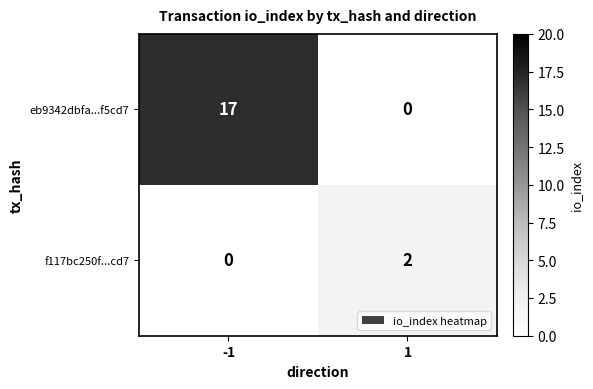

List the series in order of their peak value, highest first.

eb9342dbfa...f5cd7, f117bc250f...cd7